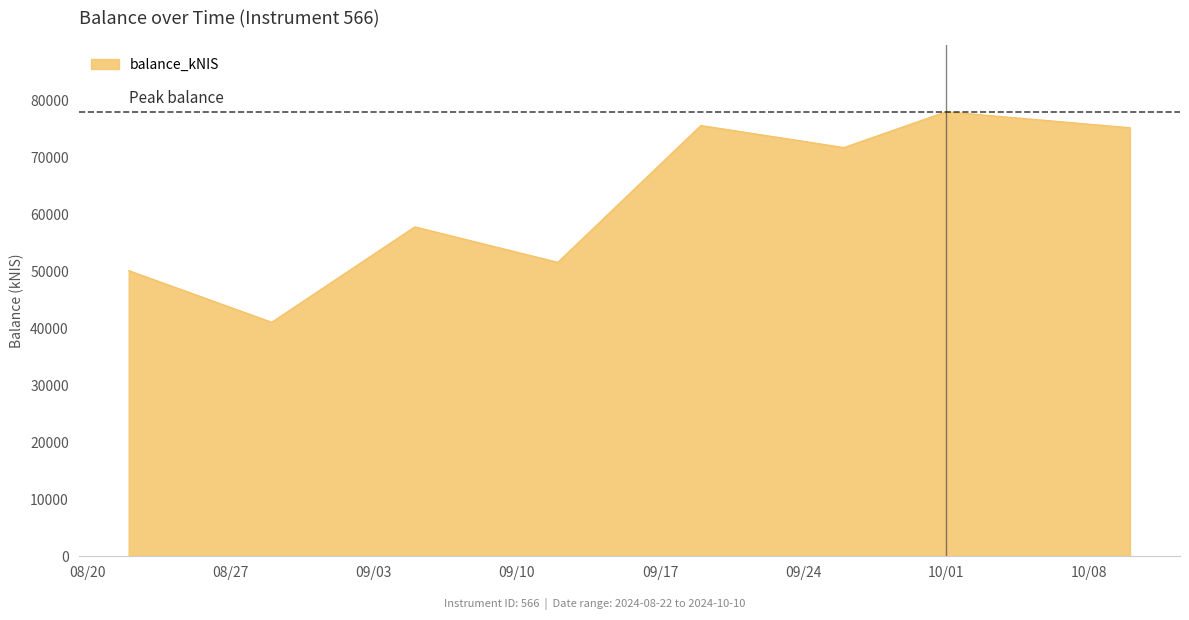

What is the difference between the maximum and minimum values?

36936.1